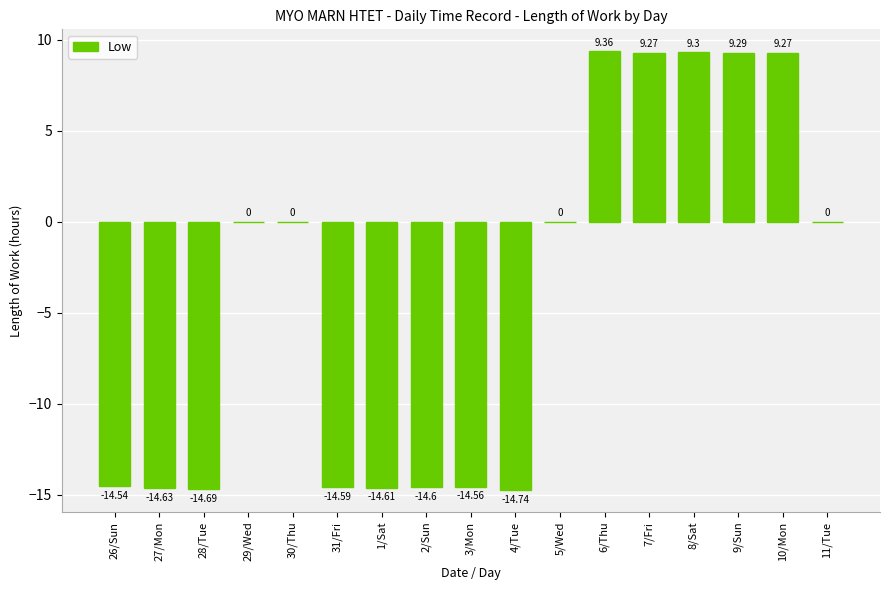

What is the sum of all values?

-70.5